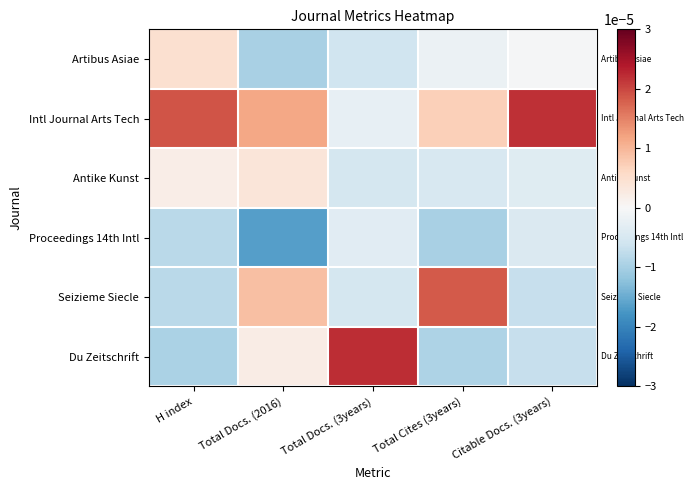

Reading left to right, what are all the values shown in this chart?

Artibus Asiae: H index=0.0	Total Docs. (2016)=-0.0	Total Docs. (3years)=-0.0	Total Cites (3years)=-0.0	Citable Docs. (3years)=-0.0
Intl Journal Arts Tech: H index=0.0	Total Docs. (2016)=0.0	Total Docs. (3years)=-0.0	Total Cites (3years)=0.0	Citable Docs. (3years)=0.0
Antike Kunst: H index=0.0	Total Docs. (2016)=0.0	Total Docs. (3years)=-0.0	Total Cites (3years)=-0.0	Citable Docs. (3years)=-0.0
Proceedings 14th Intl: H index=-0.0	Total Docs. (2016)=-0.0	Total Docs. (3years)=-0.0	Total Cites (3years)=-0.0	Citable Docs. (3years)=-0.0
Seizieme Siecle: H index=-0.0	Total Docs. (2016)=0.0	Total Docs. (3years)=-0.0	Total Cites (3years)=0.0	Citable Docs. (3years)=-0.0
Du Zeitschrift: H index=-0.0	Total Docs. (2016)=0.0	Total Docs. (3years)=0.0	Total Cites (3years)=-0.0	Citable Docs. (3years)=-0.0